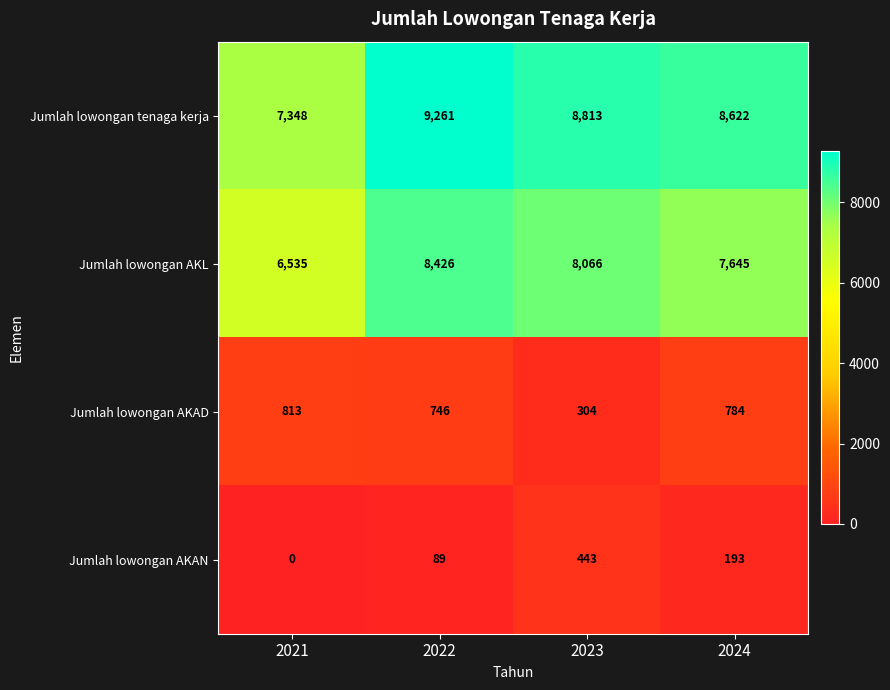

What is the difference between the Jumlah lowongan AKAN values at 2024 and 2023?

250